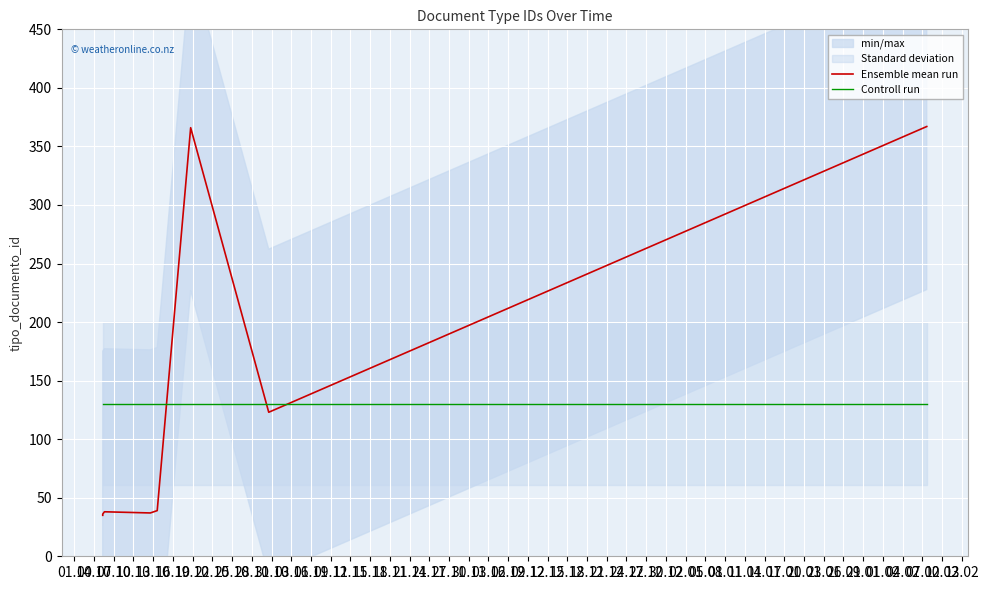

How many lines are shown in the chart?

2